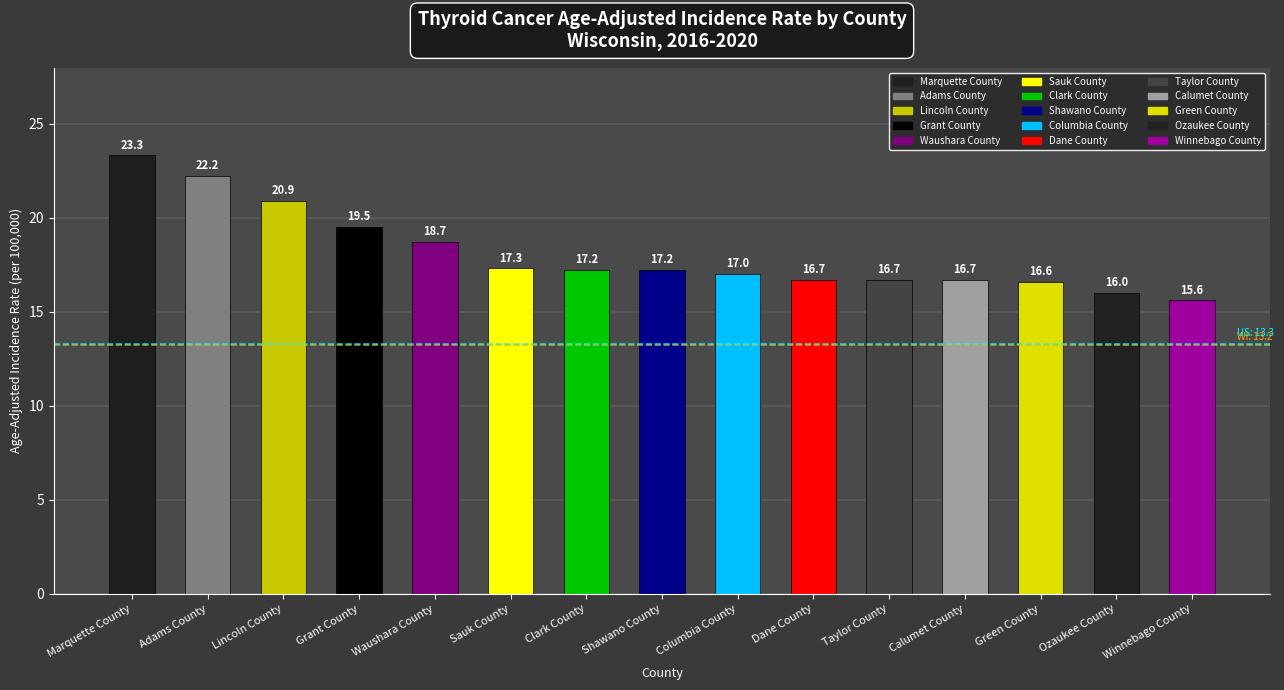

Is it true that the value at Dane County is 27.5?

False